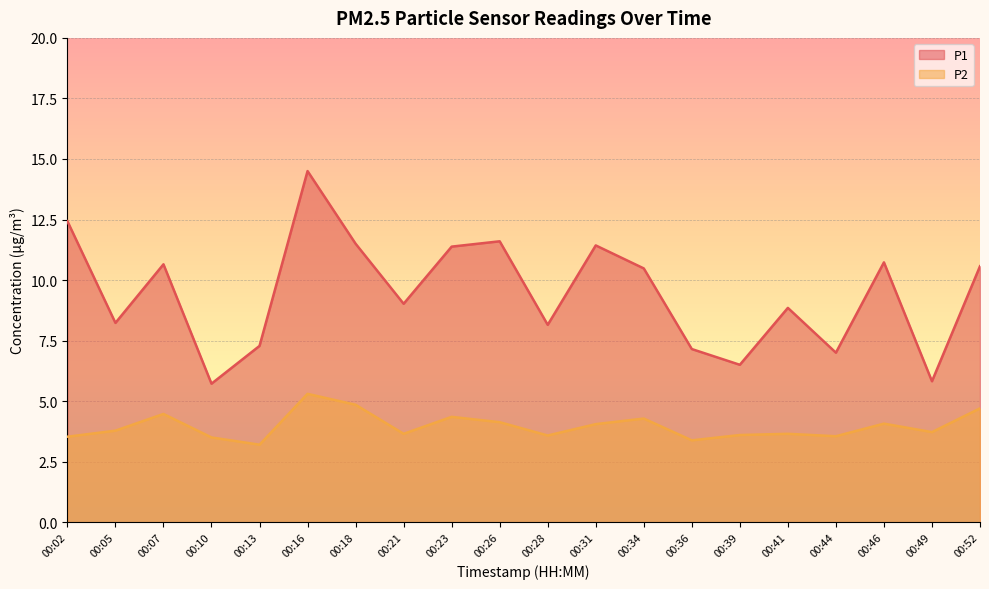

True or false: P2 and P1 intersect in this chart.

False